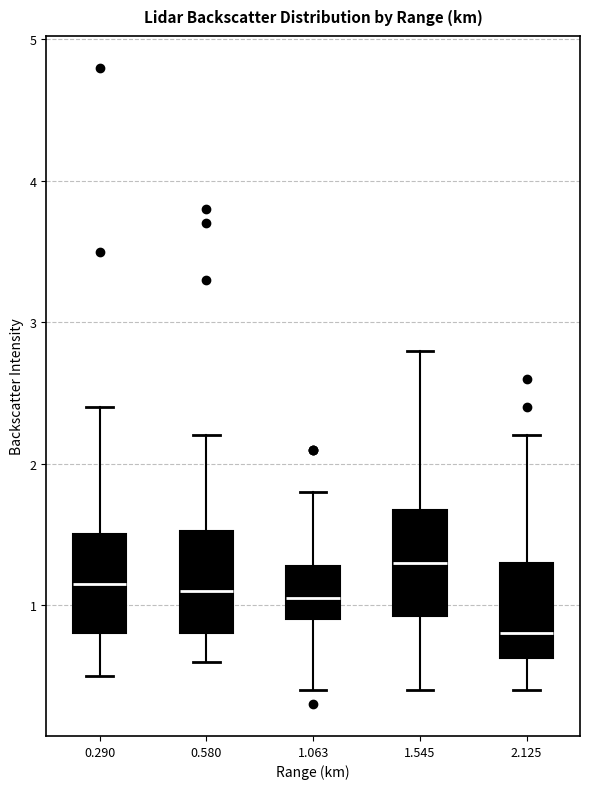

Where does the lower whisker of the box at x = 0.580 end on the y-axis? The values are not printed on the chart, so give them approximately, as read against the axis.

0.6